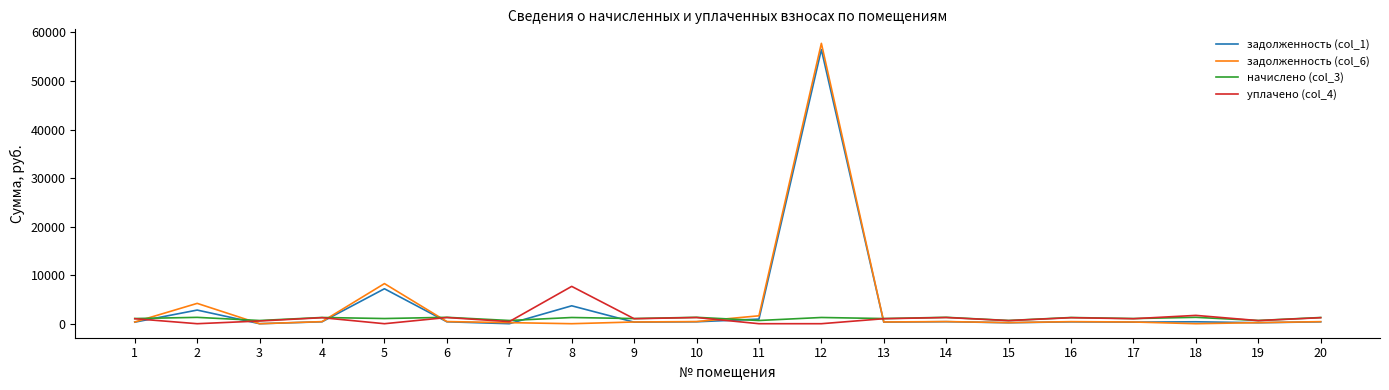

How many values in the начислено (col_3) series exceed 1277?

10